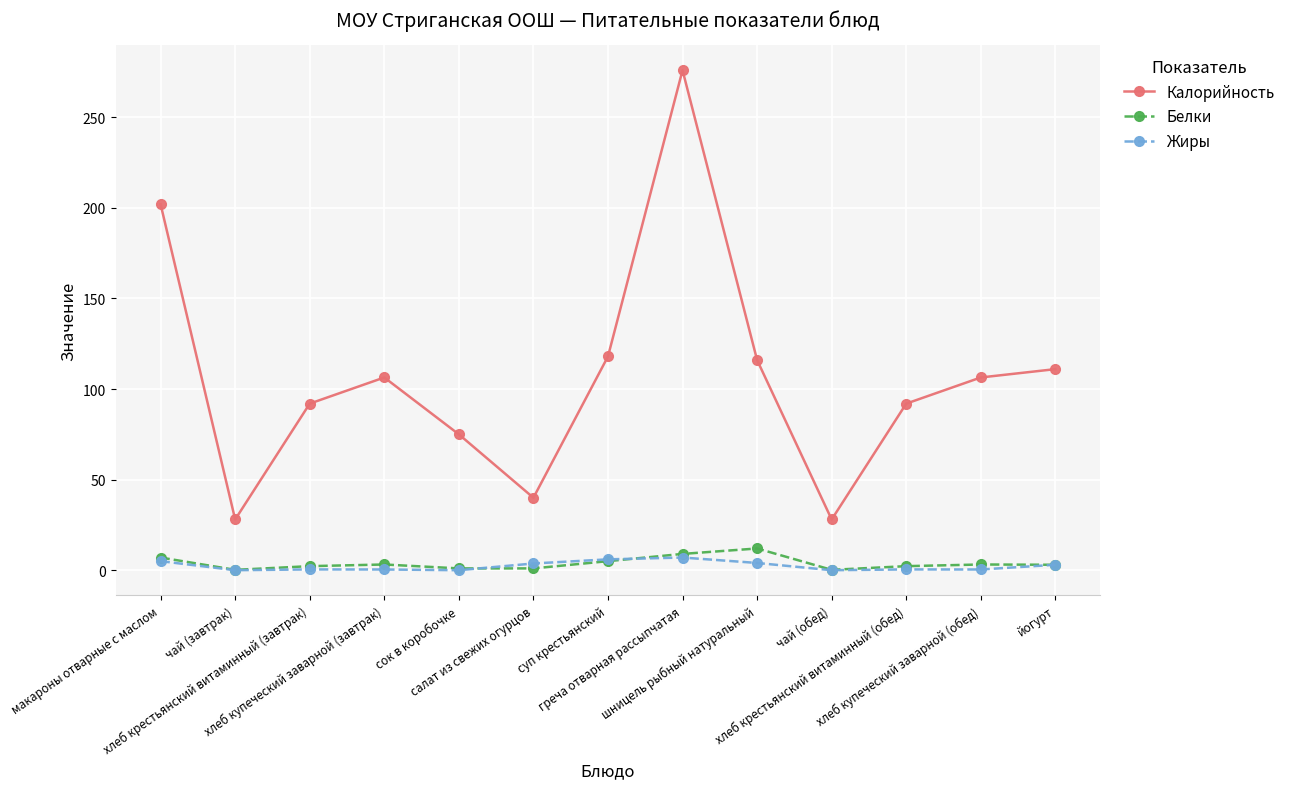

Which series has the widest spread of values?

Калорийность